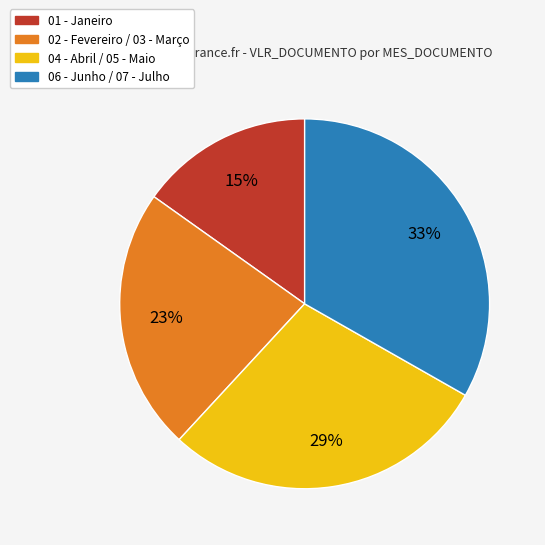

What percentage is the 02 - Fevereiro / 03 - Março slice, to the nearest percent?

23%